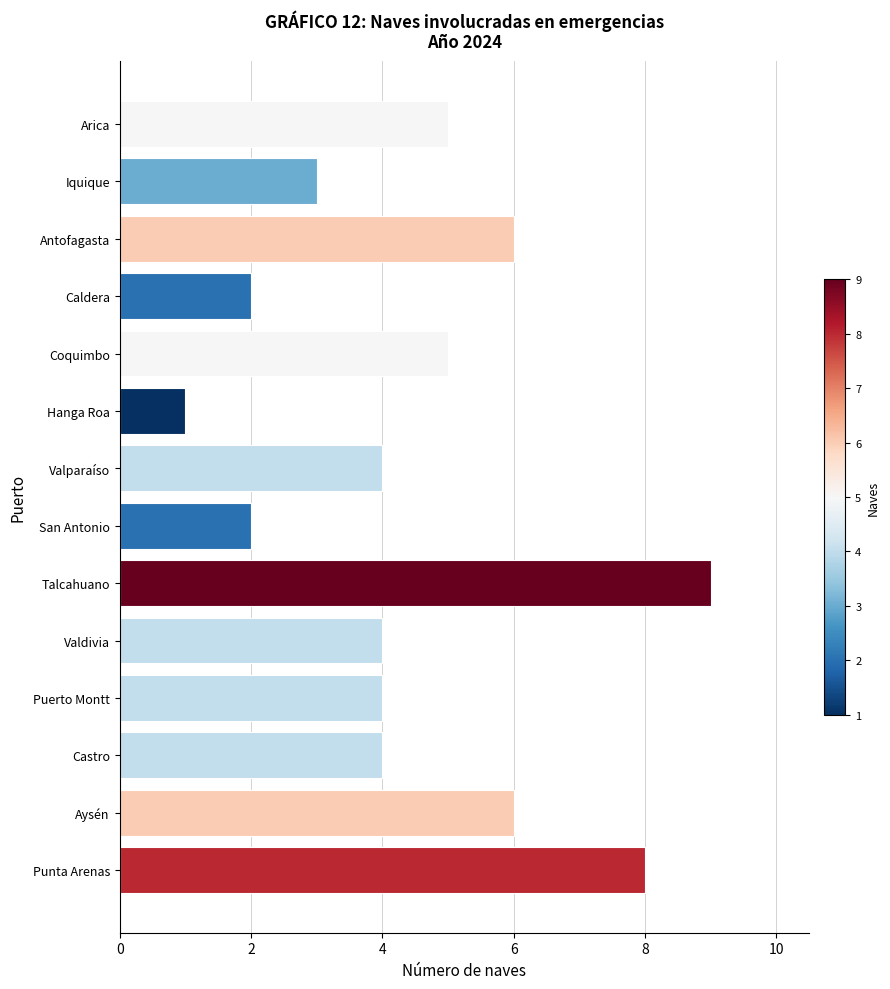

What is the label of the 6th bar from the top?

Hanga Roa